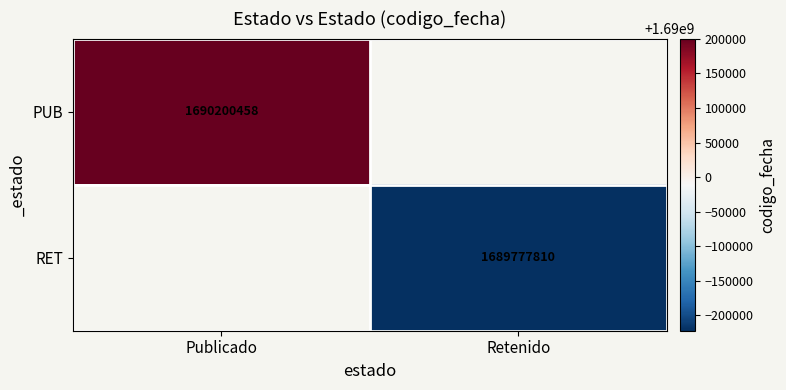

Is the value of RET at Retenido greater than the value of PUB at Publicado?

No